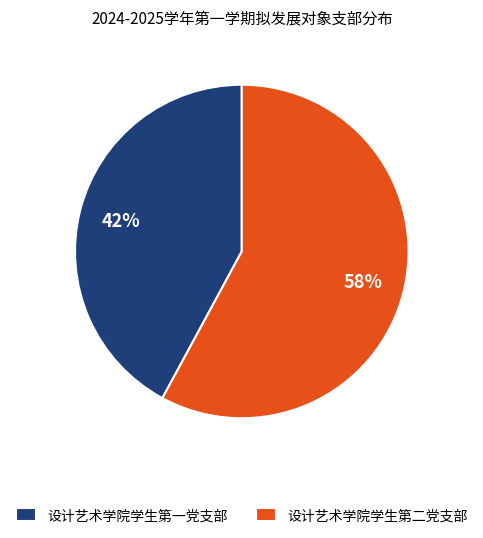

Which has a higher value, 设计艺术学院学生第二党支部 or 设计艺术学院学生第一党支部?

设计艺术学院学生第二党支部